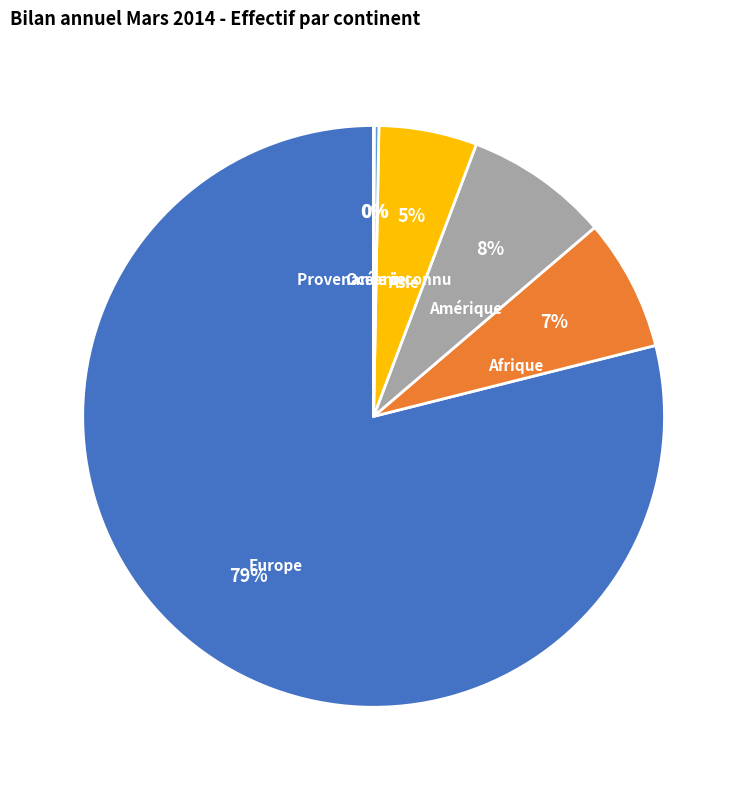

Is the sum of Afrique and Amérique greater than half?

No